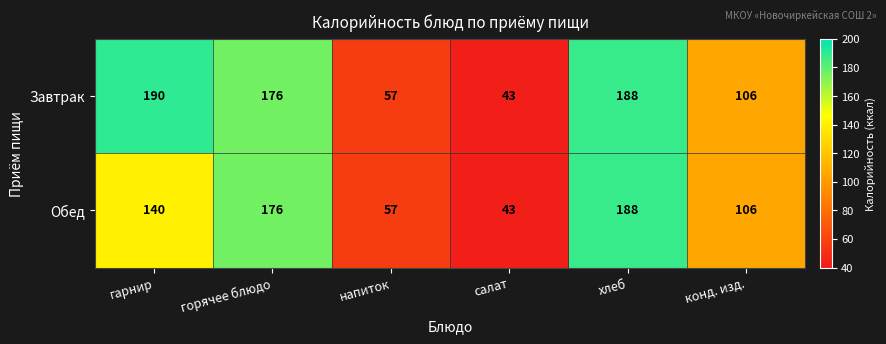

Which category has the highest value across all series?

гарнир